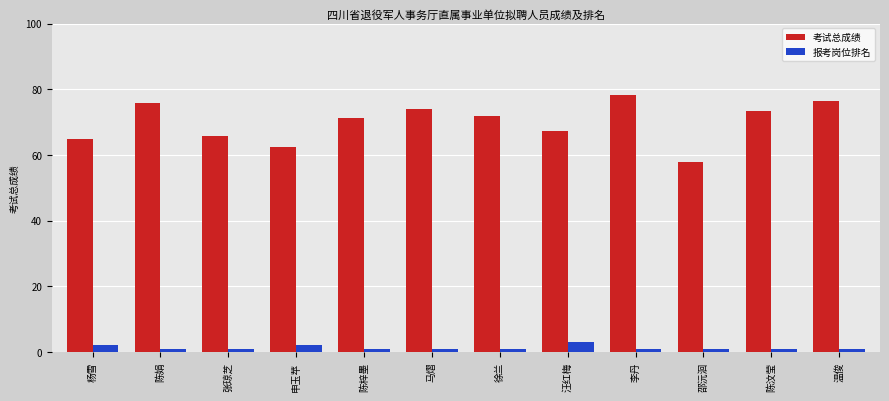

Count the number of data series in this chart.

2